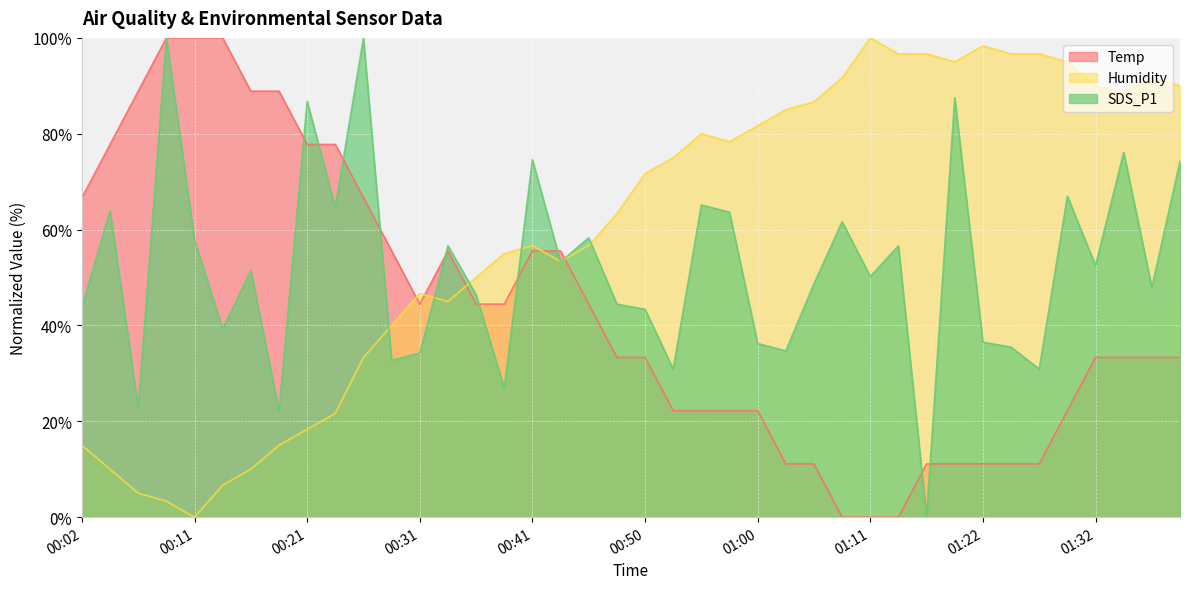

What are all the series names shown in the legend?

Temp, Humidity, SDS_P1